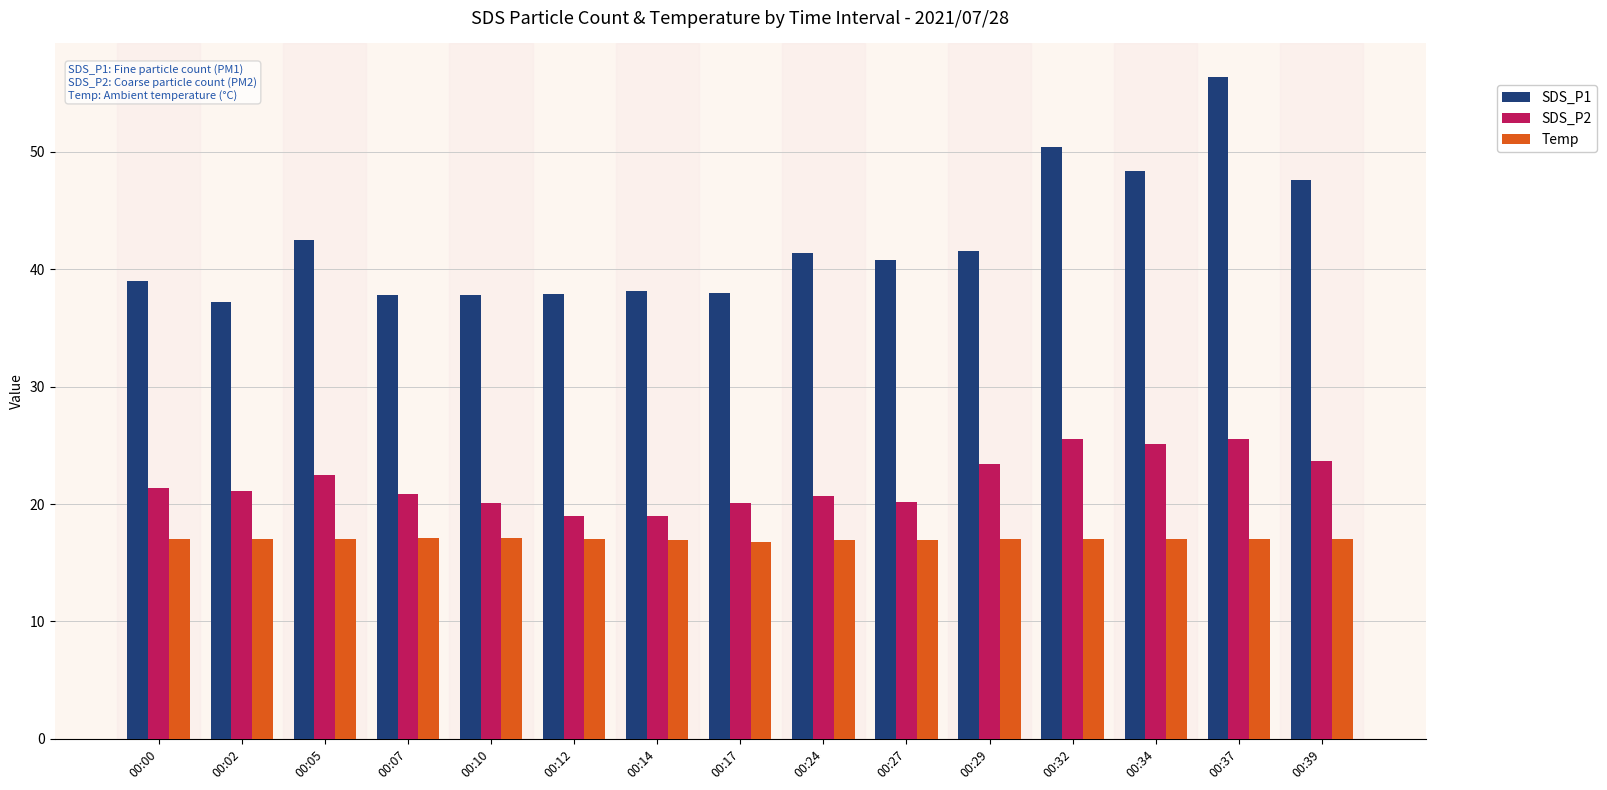

Which series has the largest range (max minus min)?

SDS_P1